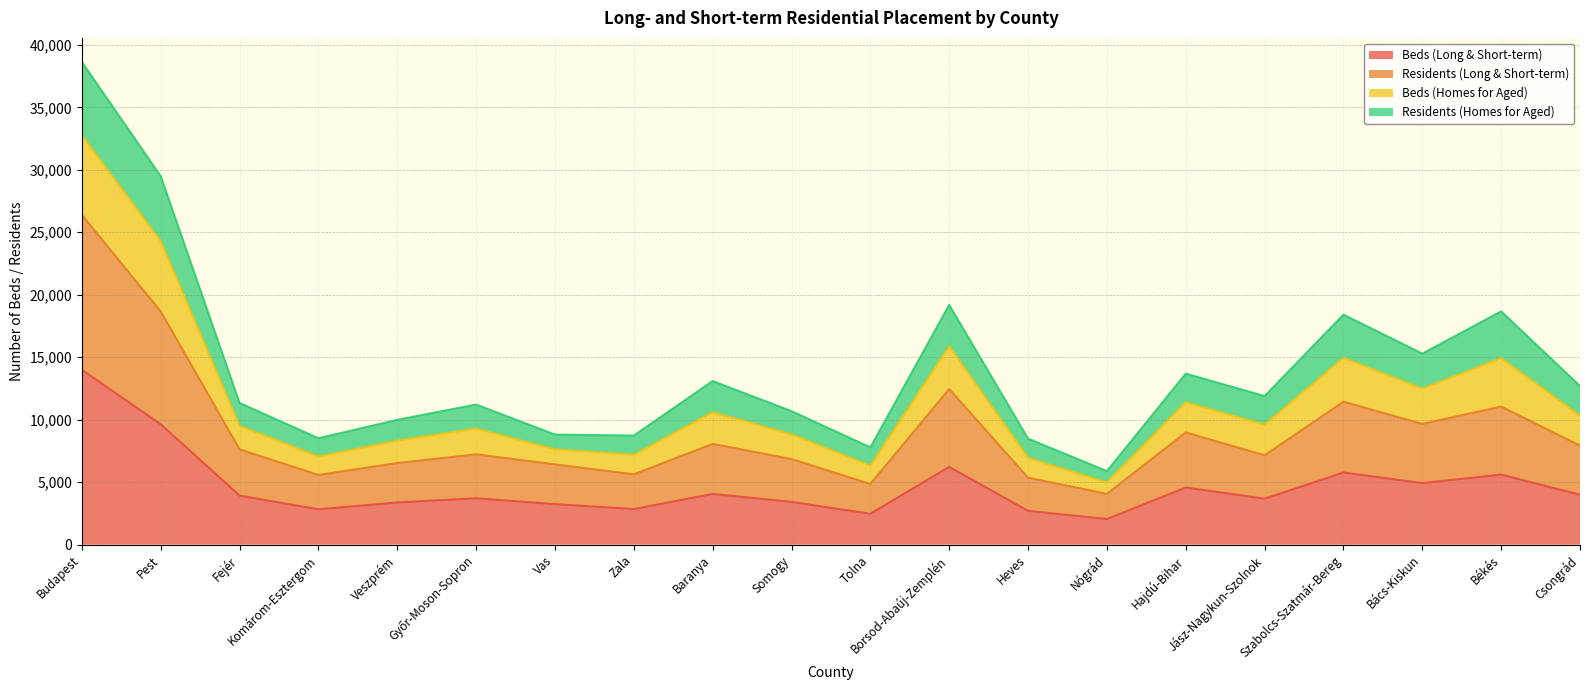

Where is the first local maximum for Beds (Long & Short-term)?

Győr-Moson-Sopron